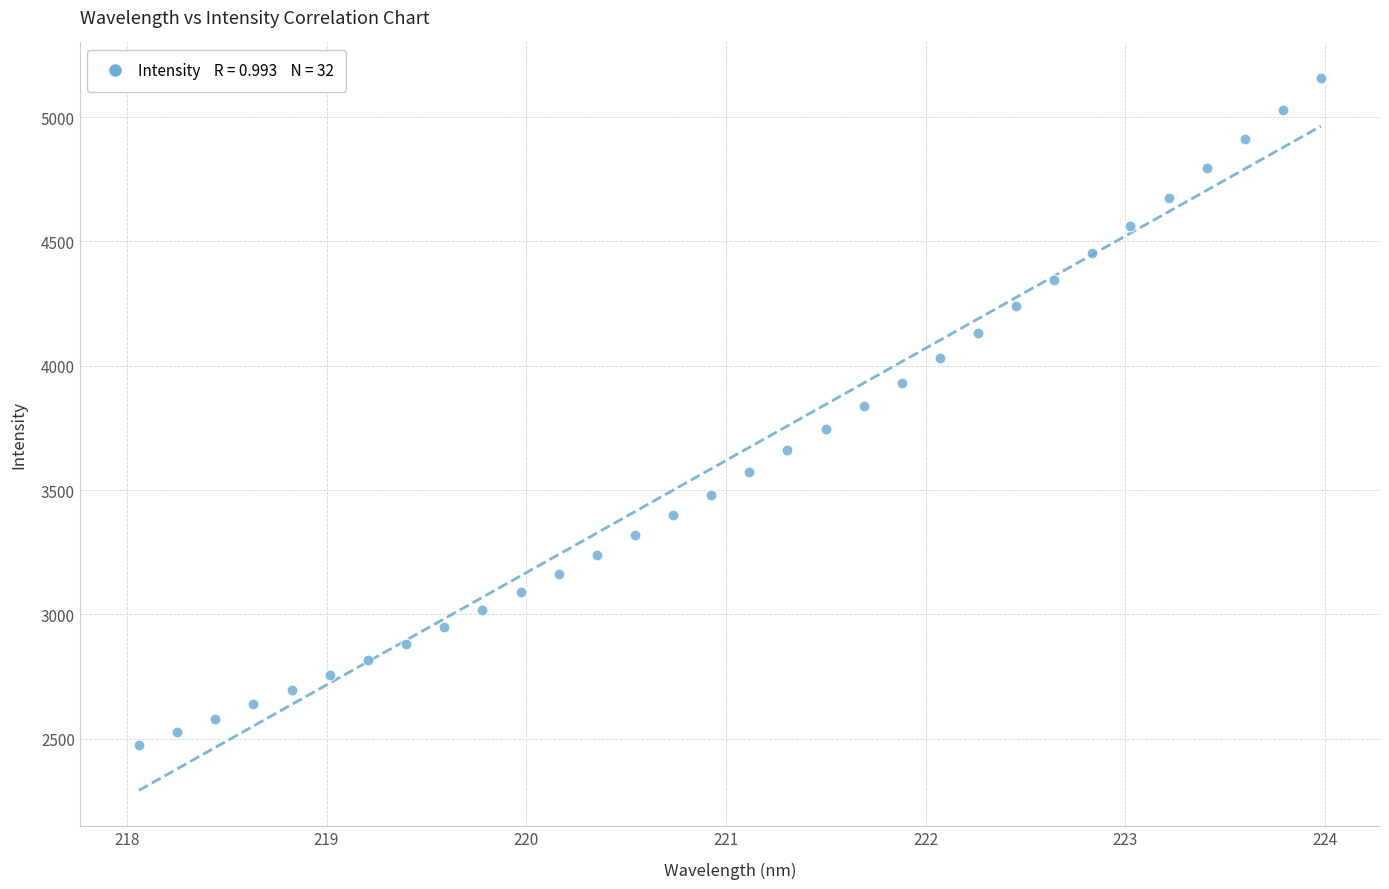

What is the range of X values (max minus min)?

5.9